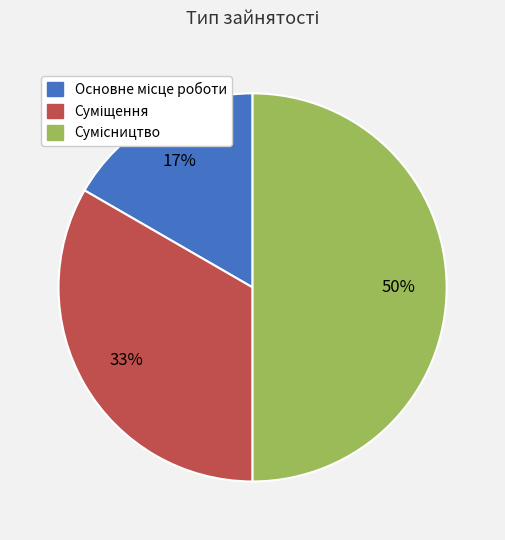

To the nearest percent, what is the difference between the largest and smallest slice percentages?

33%